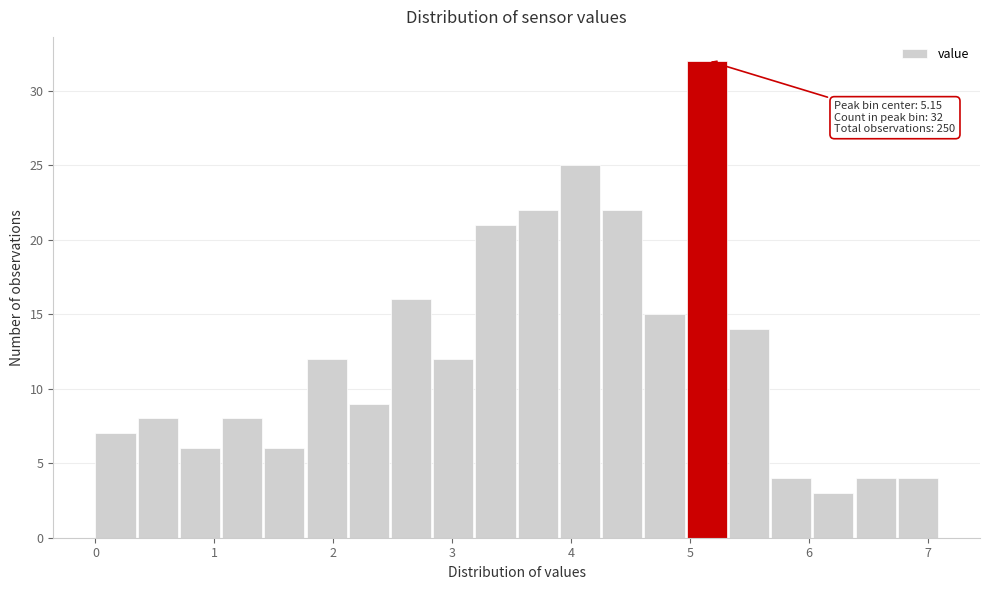

Read against the x-axis, roughly where is the centre of the tallest bar?

5.1